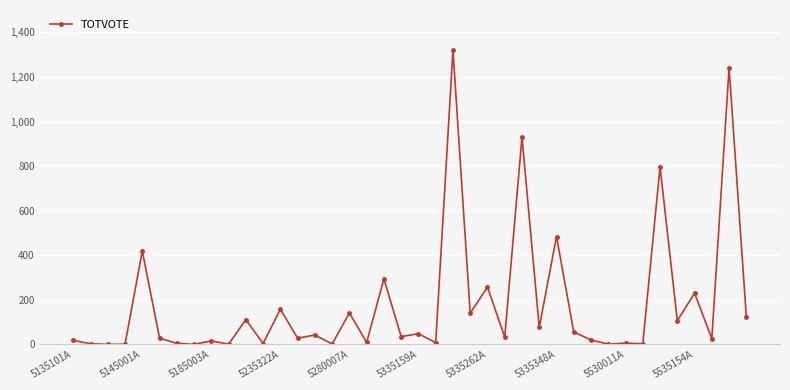

True or false: there are more than 0 points higher than both neighbors.

True